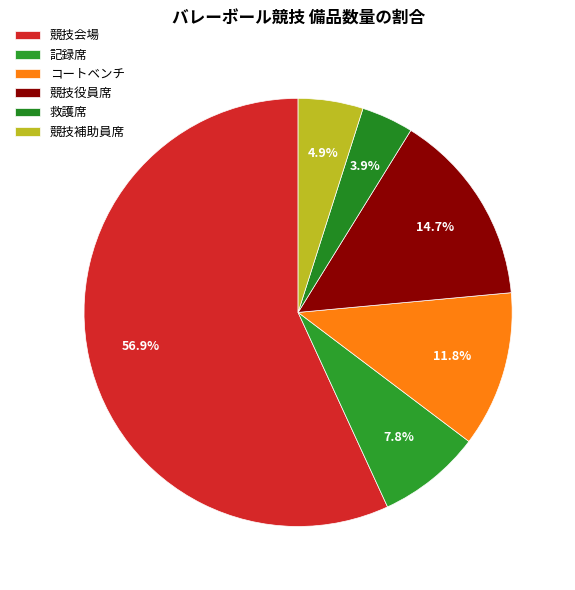

Is the sum of 記録席 and 競技役員席 greater than half?

No